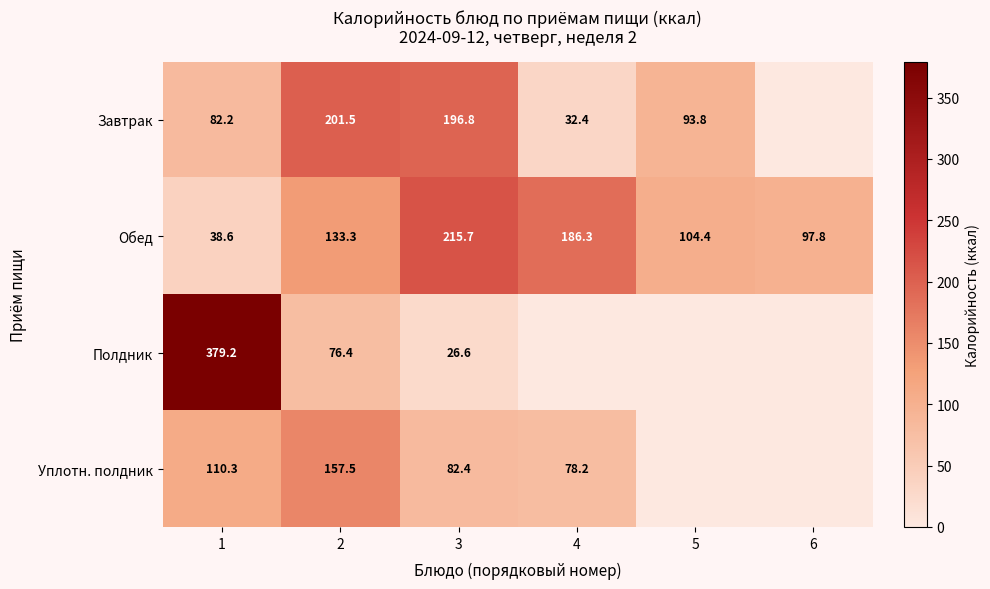

Rank the categories by Обед value from lowest to highest.

1, 6, 5, 2, 4, 3